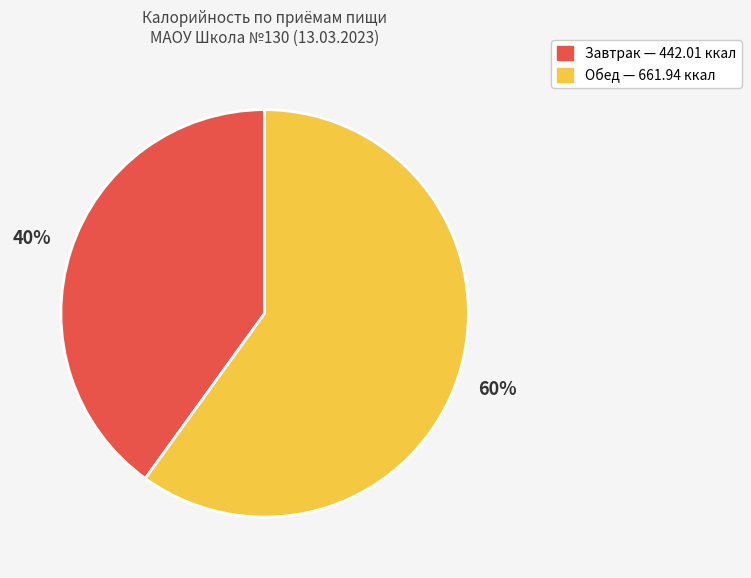

Is it true that Обед is 72% of the pie?

False